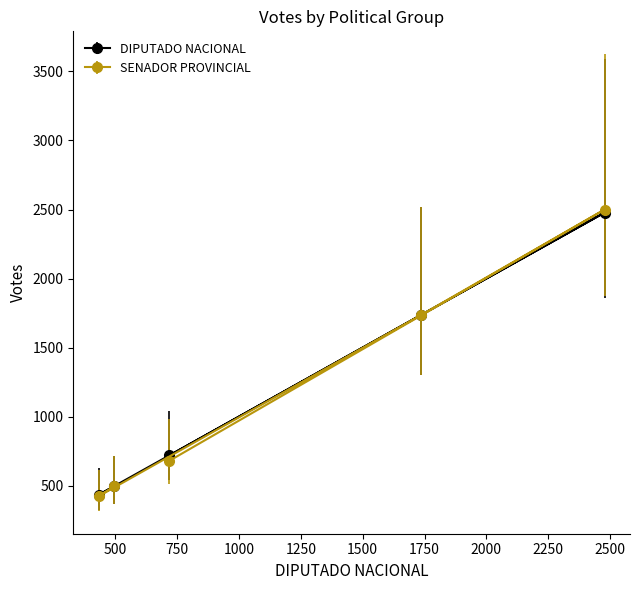

Is it true that SENADOR PROVINCIAL equals 423 at FTE. DE IZQUIERDA Y DE TRAB.-UNIDAD?

True